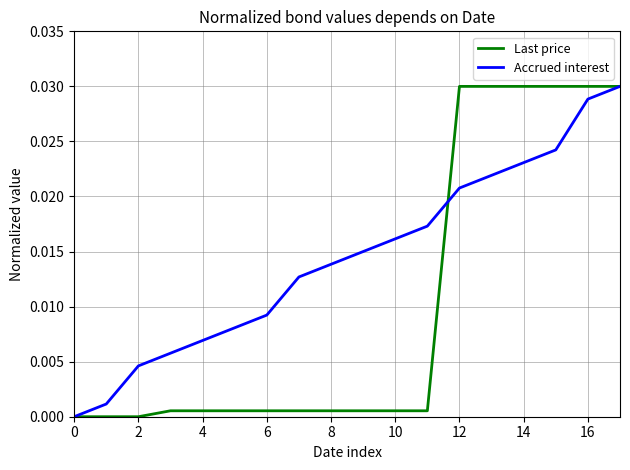

True or false: Last price and Accrued interest intersect in this chart.

True